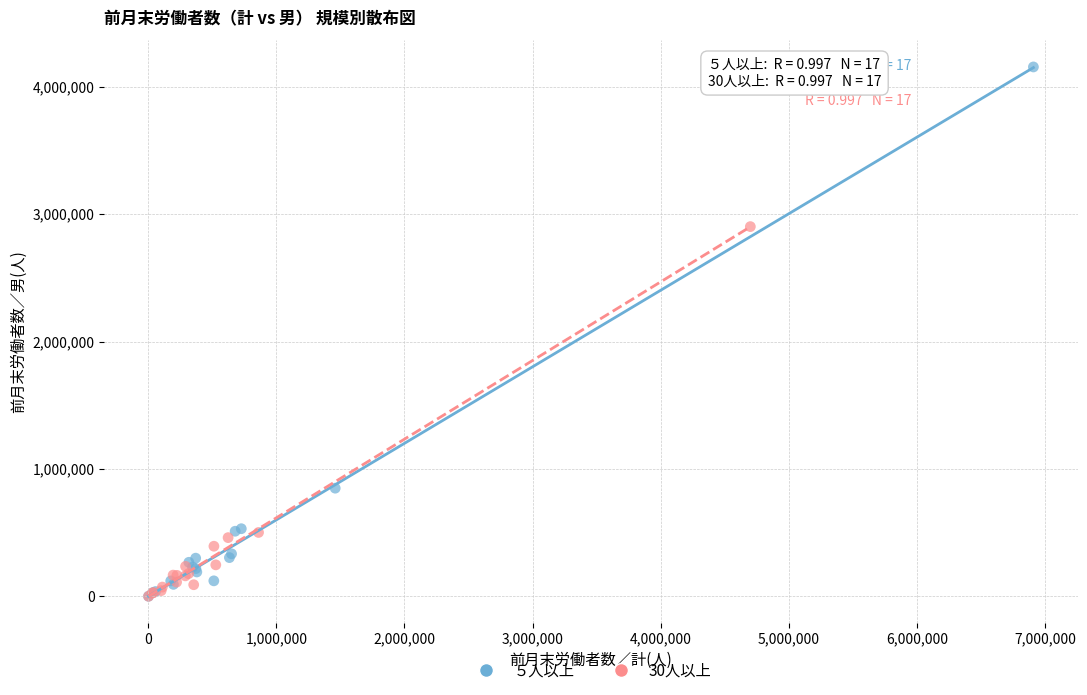

Which series contains the highest Y value?

５人以上